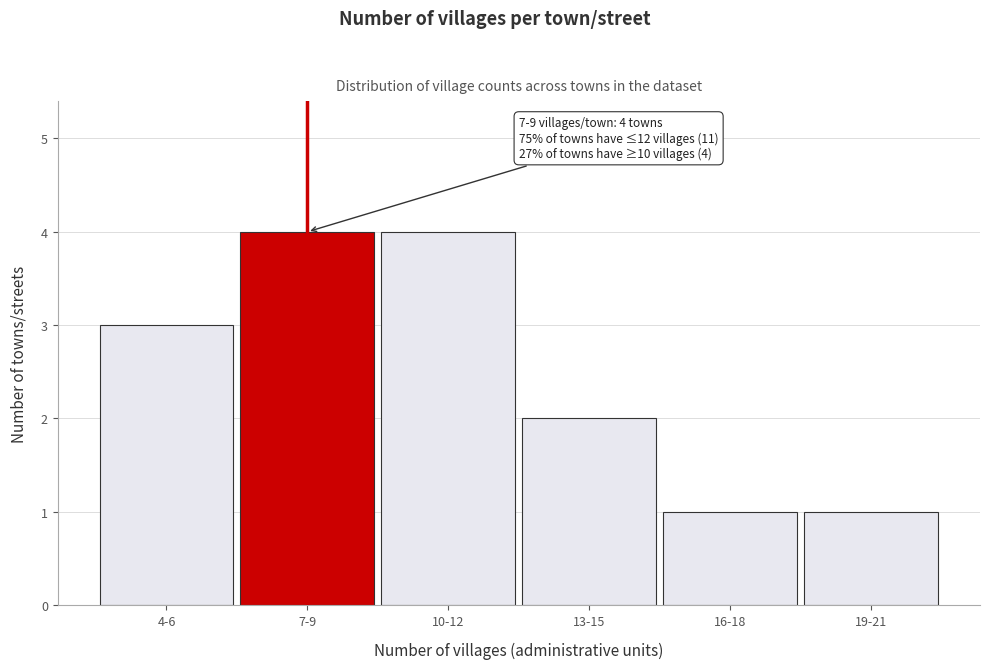

Reading right to left, list all the values displayed in this chart.

19-21=1	16-18=1	13-15=2	10-12=4	7-9=4	4-6=3